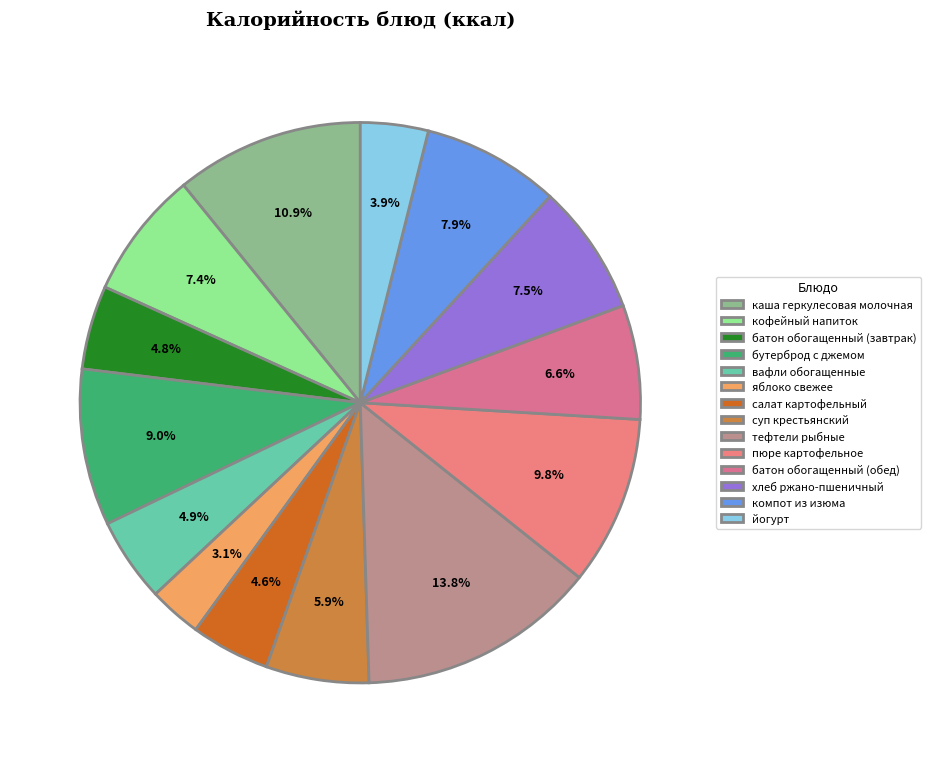

Approximately how many times larger is the value at бутерброд с джемом compared to вафли обогащенные?

1.9